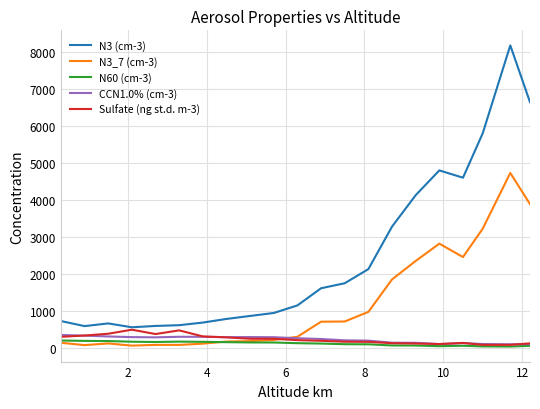

In N3 (cm-3), how many points are higher than both neighbors (excluding endpoints)?

3